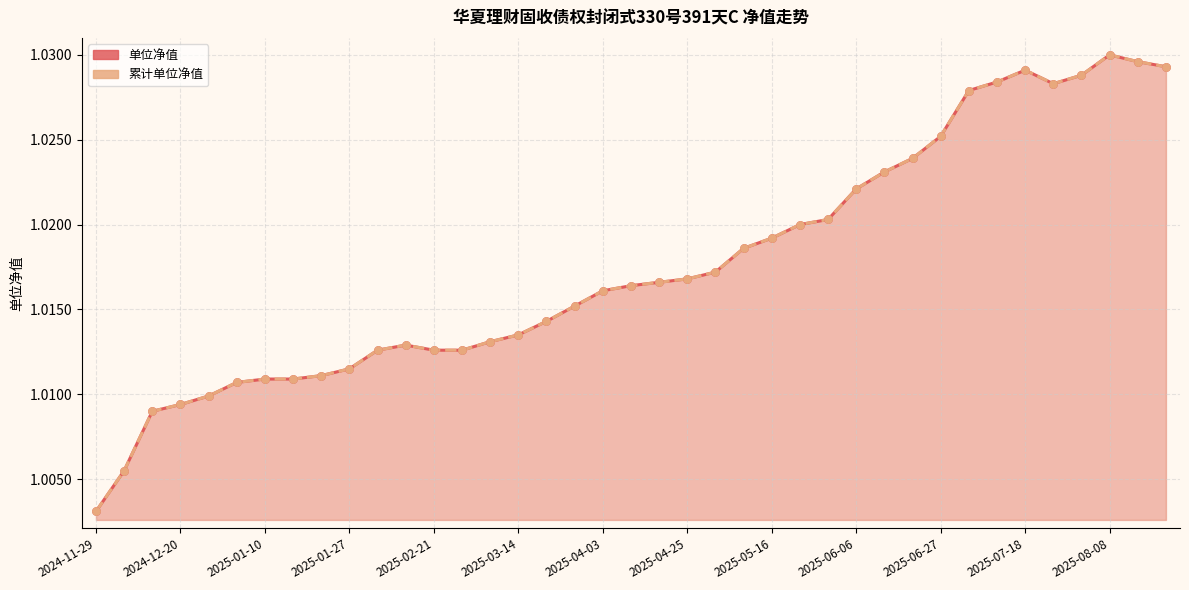

Is the value of 累计单位净值 at 14 greater than the value of 单位净值 at 38?

No